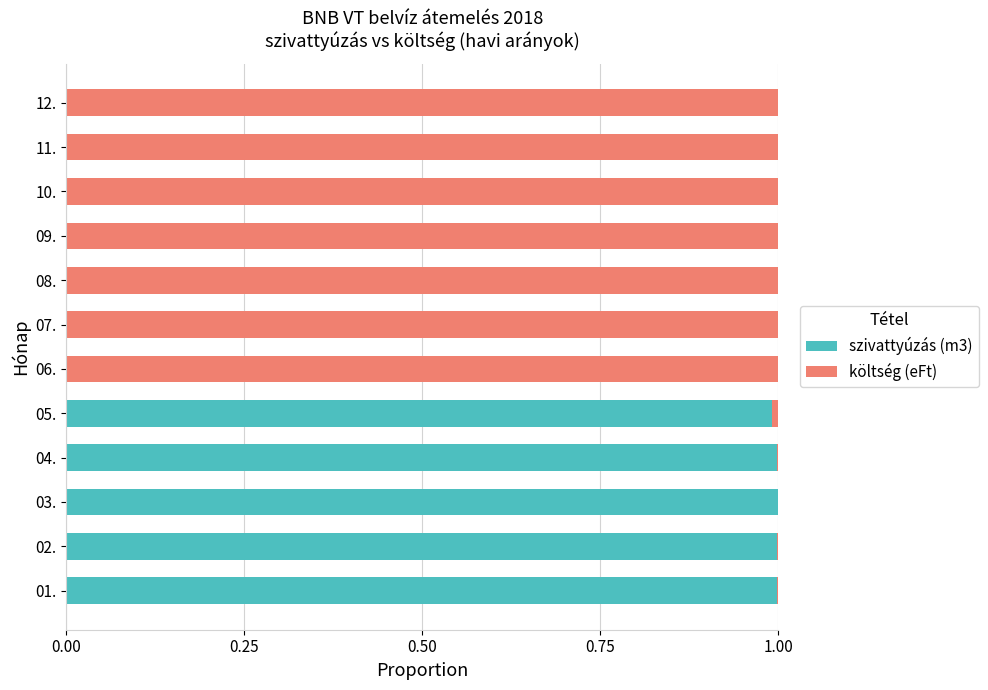

True or false: szivattyúzás (m3) has a value of 0.0 at 10..

True